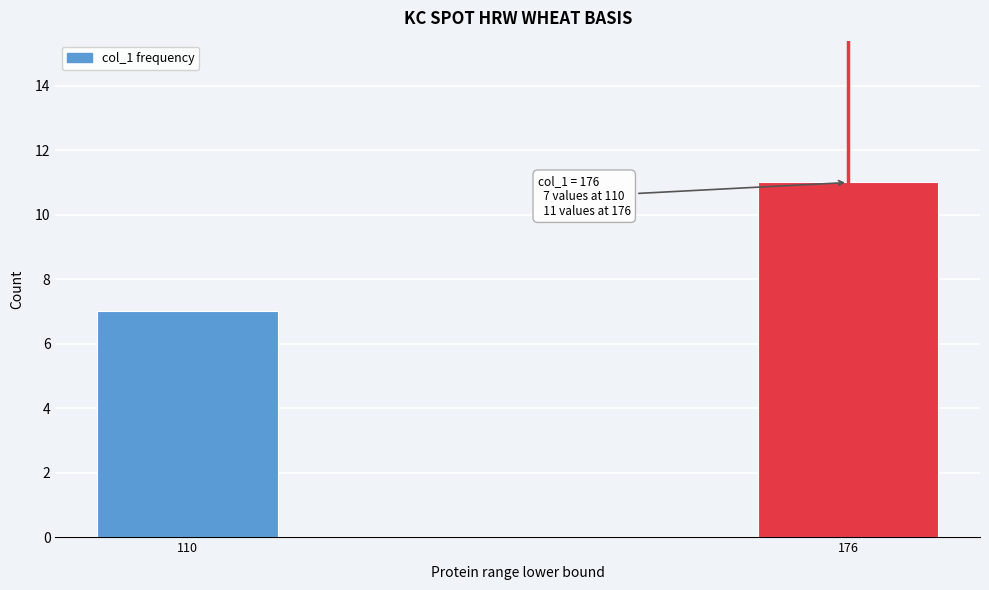

Reading left to right, list all the values displayed in this chart.

7	11